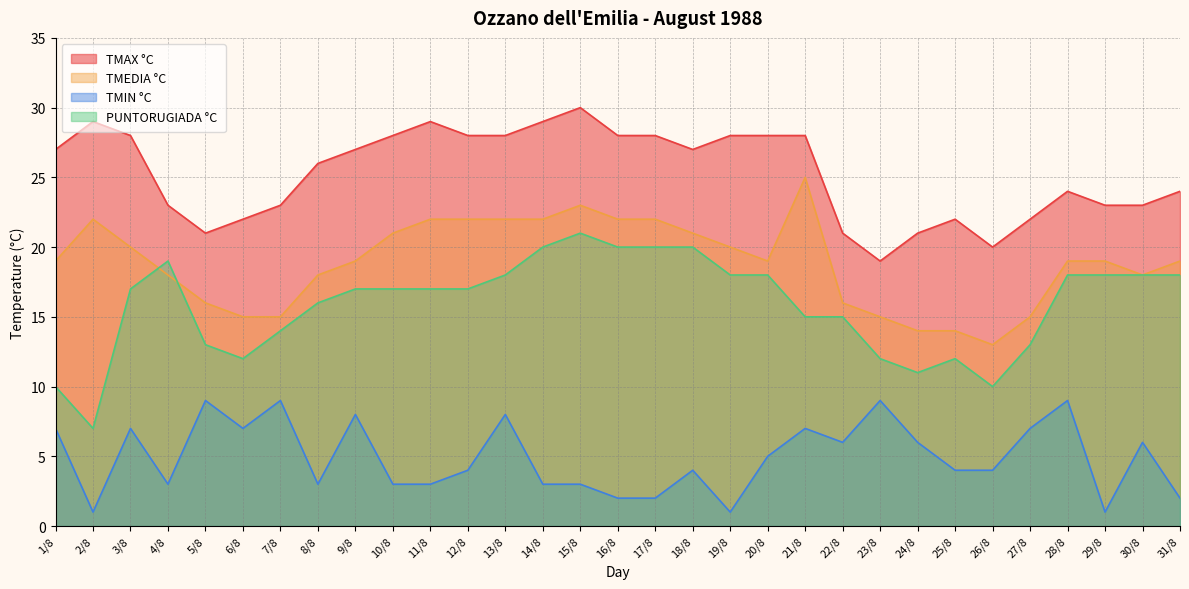

Reading right to left, extract all data points from this chart.

TMAX °C: 24	23	23	24	22	20	22	21	19	21	28	28	28	27	28	28	30	29	28	28	29	28	27	26	23	22	21	23	28	29	27
TMEDIA °C: 19	18	19	19	15	13	14	14	15	16	25	19	20	21	22	22	23	22	22	22	22	21	19	18	15	15	16	18	20	22	19
TMIN °C: 2	6	1	9	7	4	4	6	9	6	7	5	1	4	2	2	3	3	8	4	3	3	8	3	9	7	9	3	7	1	7
PUNTORUGIADA °C: 18	18	18	18	13	10	12	11	12	15	15	18	18	20	20	20	21	20	18	17	17	17	17	16	14	12	13	19	17	7	10